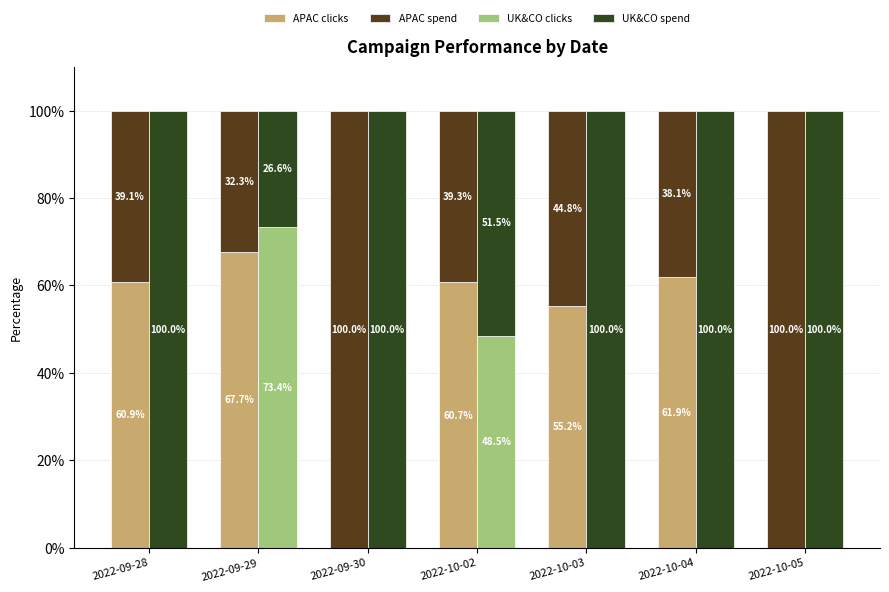

Reading left to right, transcribe all the data shown in this chart.

APAC clicks: 2022-09-28=60.9	2022-09-29=67.7	2022-09-30=0.0	2022-10-02=60.7	2022-10-03=55.2	2022-10-04=61.9	2022-10-05=0.0
APAC spend: 2022-09-28=39.1	2022-09-29=32.3	2022-09-30=100.0	2022-10-02=39.3	2022-10-03=44.8	2022-10-04=38.1	2022-10-05=100.0
UK&CO clicks: 2022-09-28=0.0	2022-09-29=73.4	2022-09-30=0.0	2022-10-02=48.5	2022-10-03=0.0	2022-10-04=0.0	2022-10-05=0.0
UK&CO spend: 2022-09-28=100.0	2022-09-29=26.6	2022-09-30=100.0	2022-10-02=51.5	2022-10-03=100.0	2022-10-04=100.0	2022-10-05=100.0